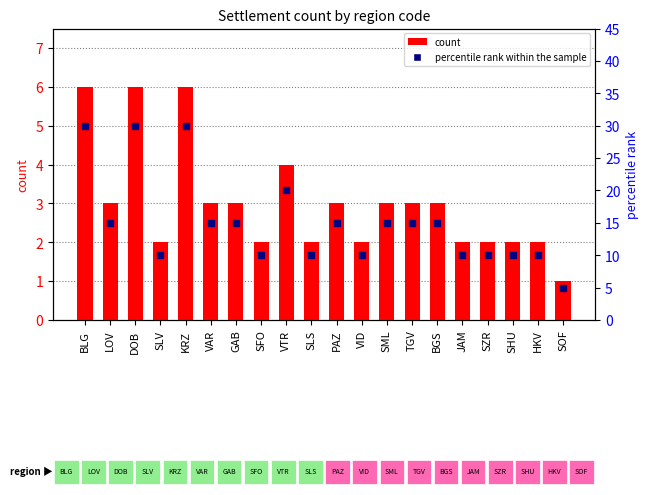

The value of count at SML is 1. True or false?

False